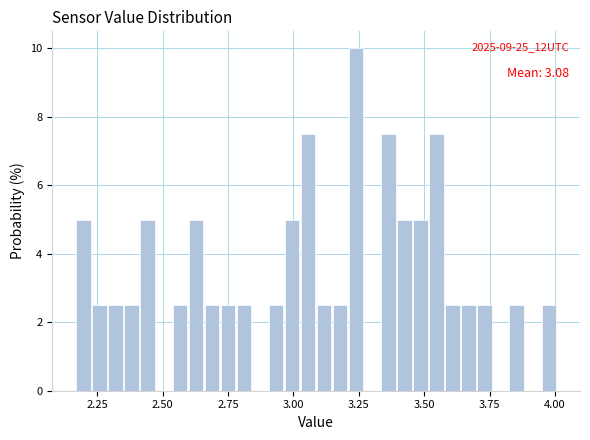

Read against the x-axis, roughly where is the centre of the tallest bar?

3.25